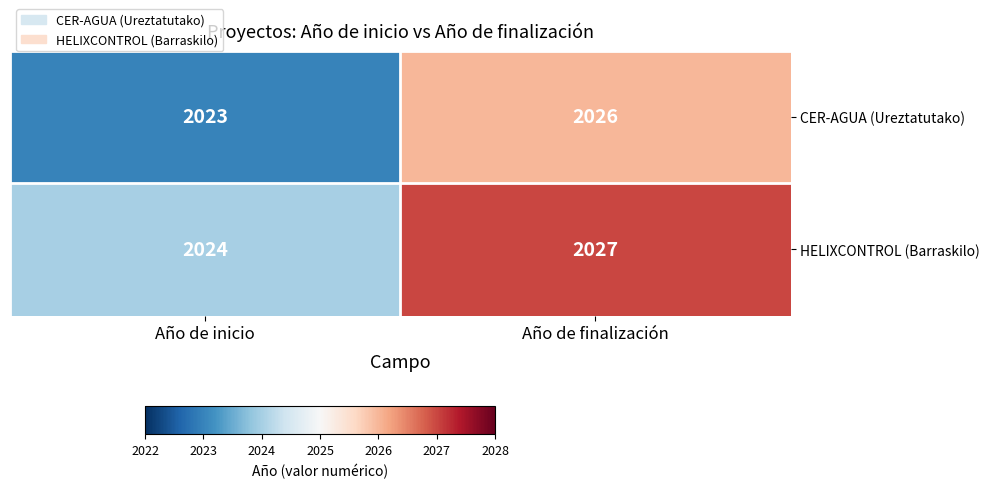

At which label is HELIXCONTROL (Barraskilo) closest to 2025?

Año de inicio